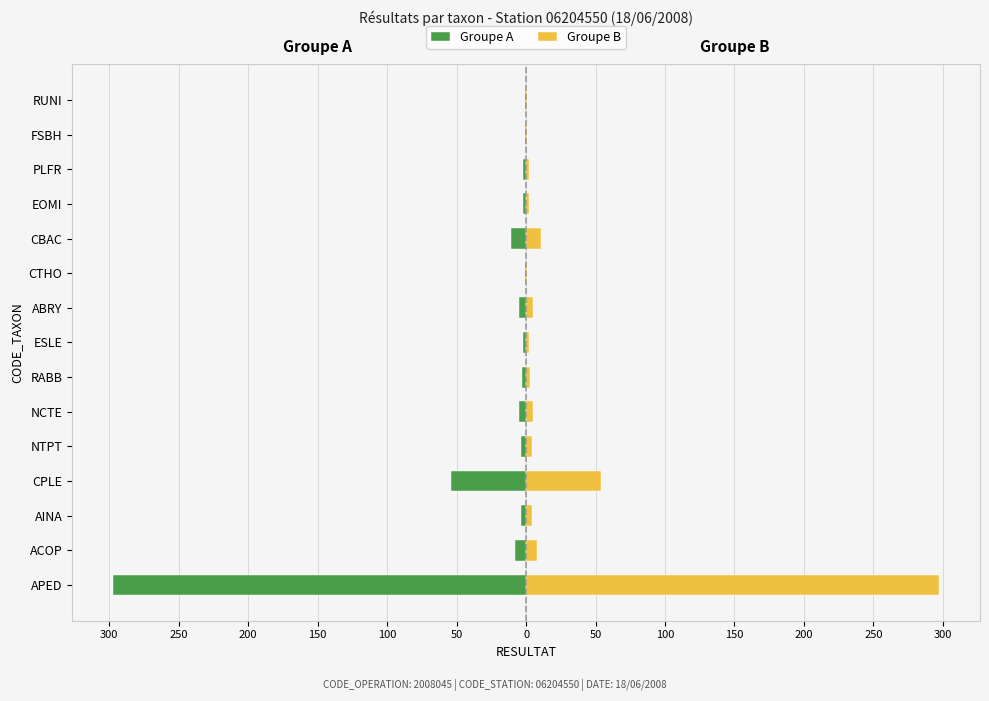

Which series has the largest total across all categories?

Groupe B